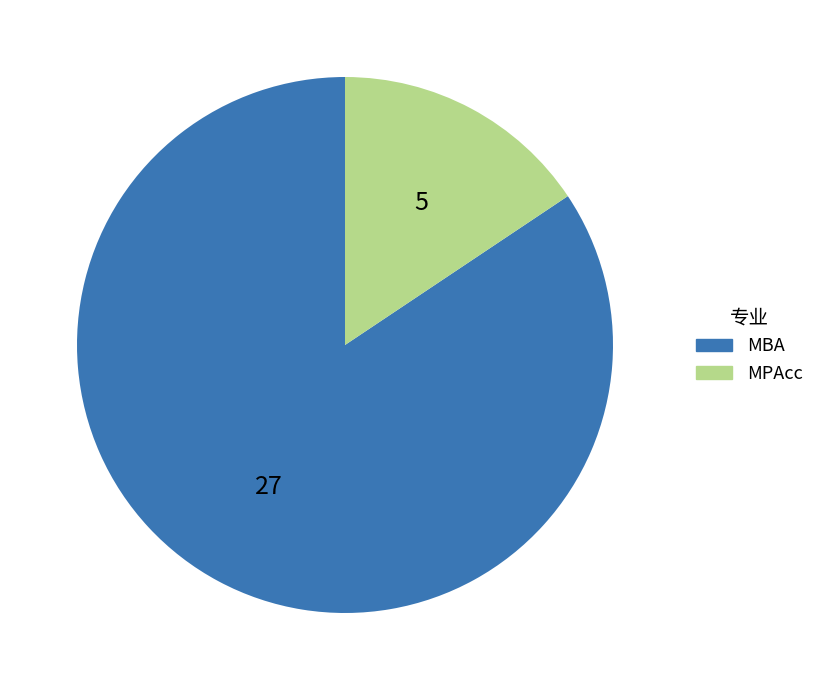

How many segments does this pie chart have?

2